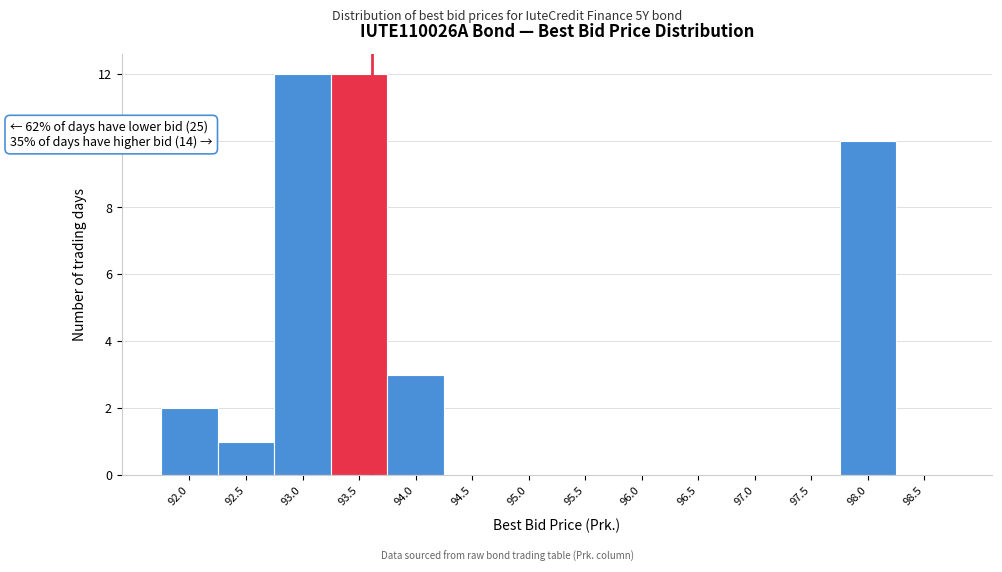

Reading left to right, transcribe all the data shown in this chart.

92.0=2	92.5=1	93.0=12	93.5=12	94.0=3	94.5=0	95.0=0	95.5=0	96.0=0	96.5=0	97.0=0	97.5=0	98.0=10	98.5=0